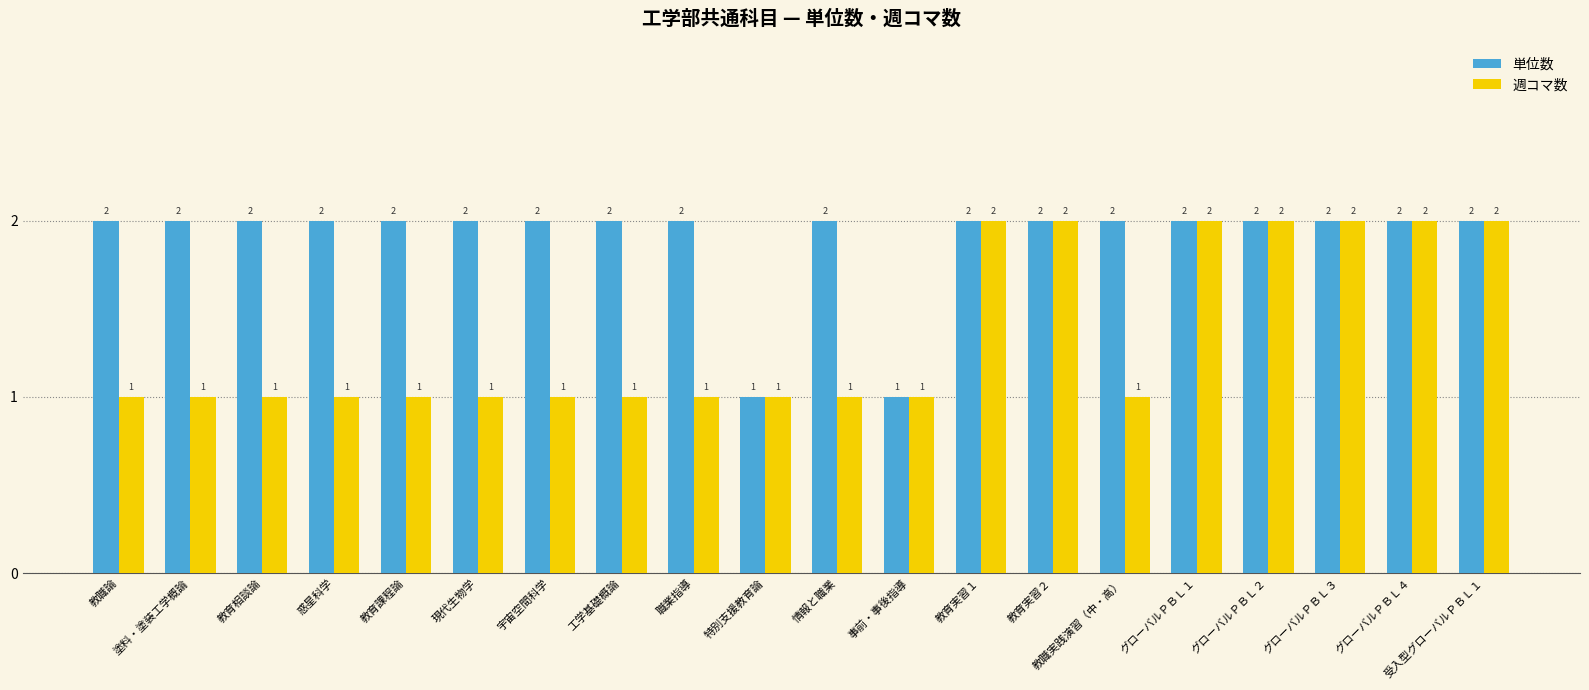

How many groups of bars are there?

20